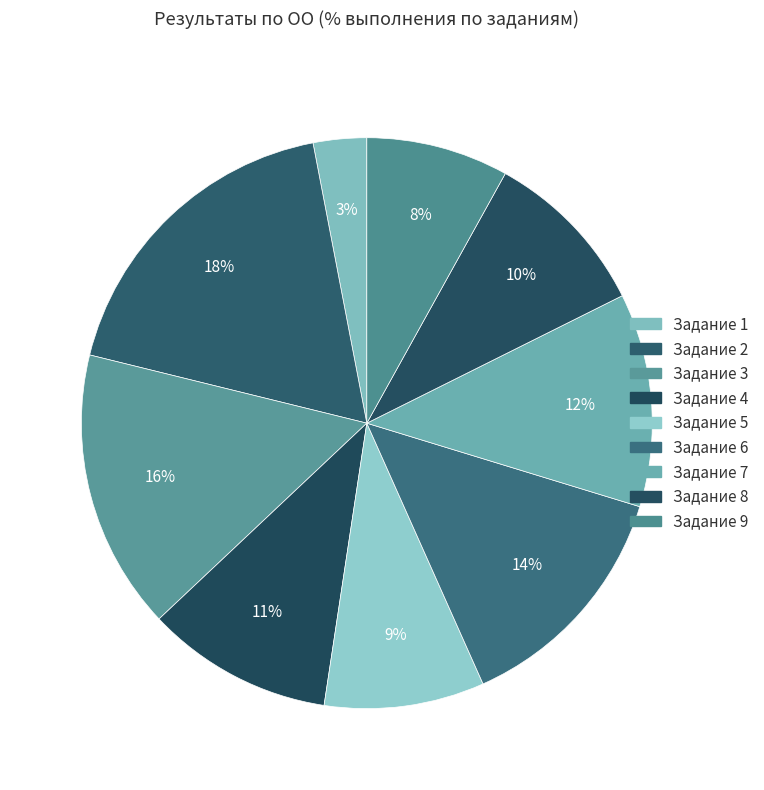

What is the change in value from Задание 1 to Задание 6?

+53.9